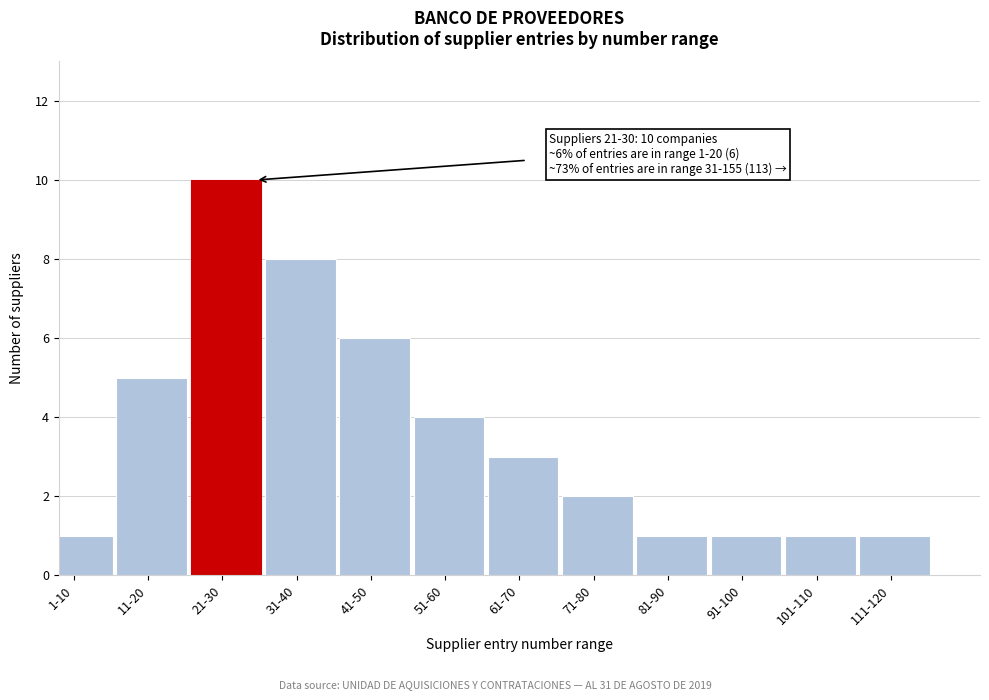

Reading right to left, list all the values displayed in this chart.

1	1	1	1	2	3	4	6	8	10	5	1